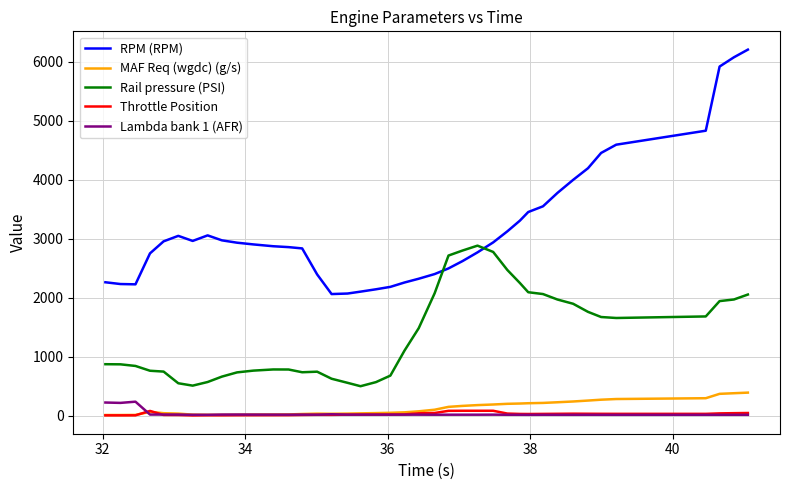

Does the chart have visible grid lines?

Yes